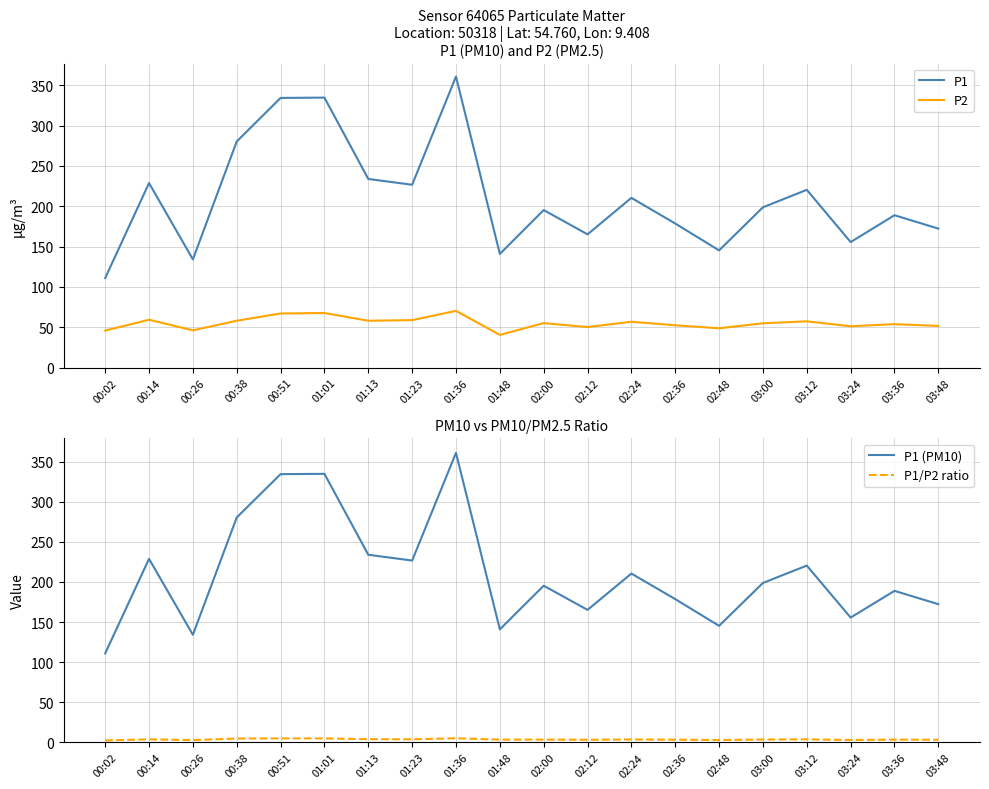

Where is P1 nearest to the value 235?

01:13